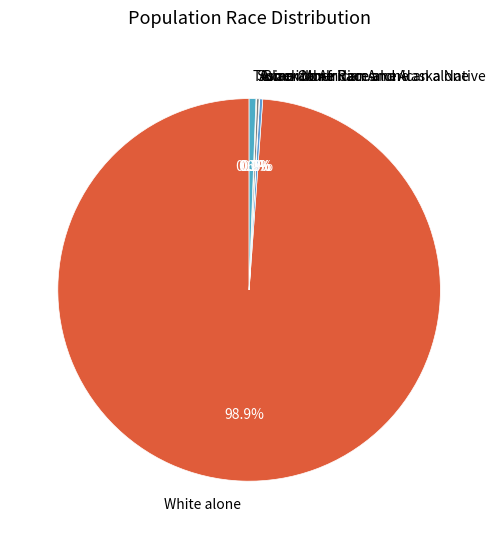

What is the majority slice?

White alone